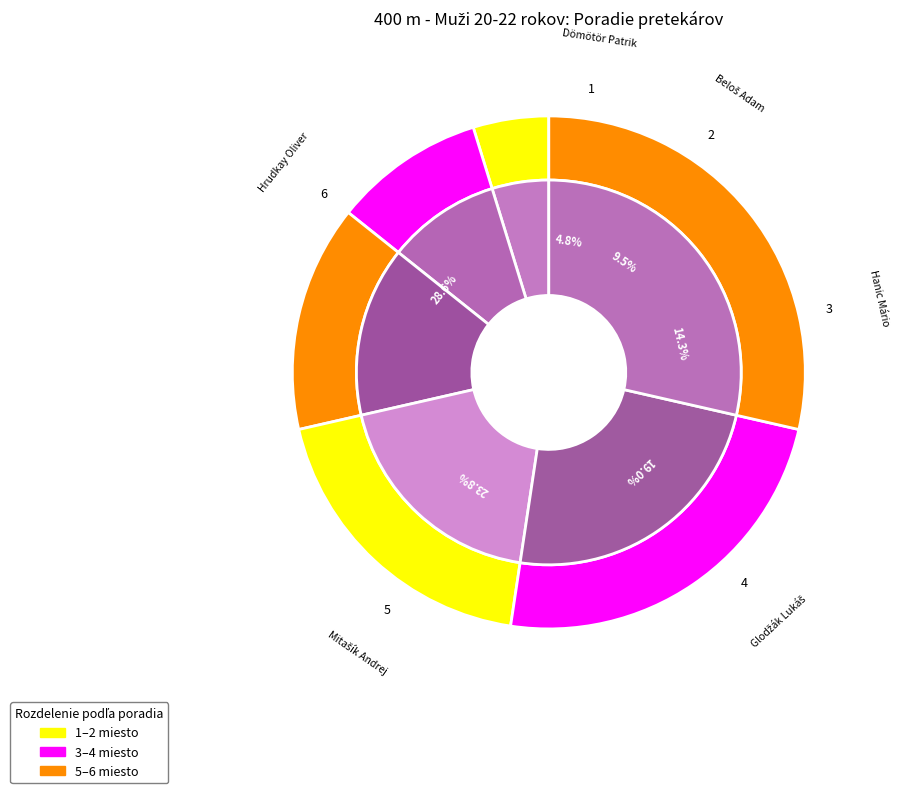

To the nearest percent, what portion does Hanic Mário represent?

14%